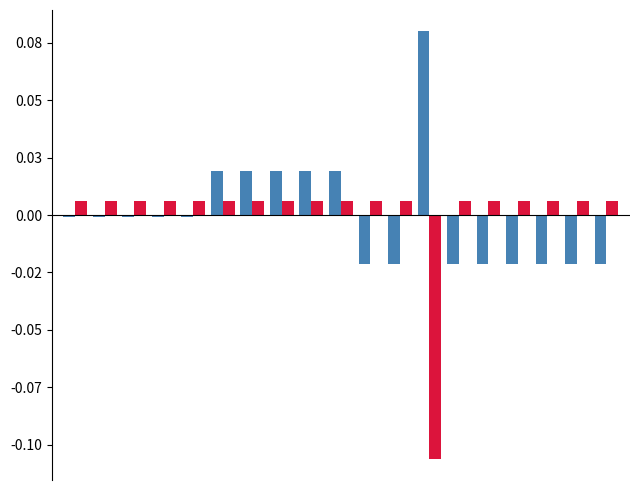

Are the bars horizontal?

No